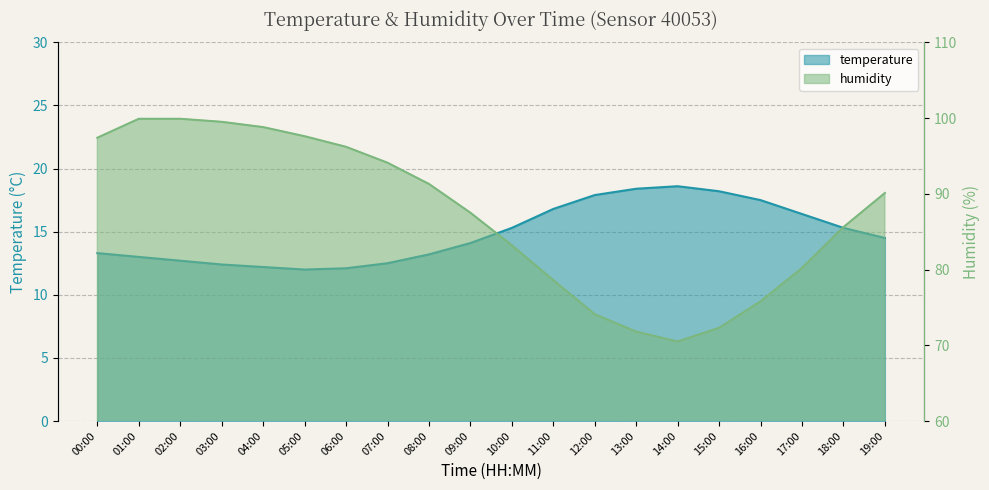

True or false: temperature and humidity intersect in this chart.

False